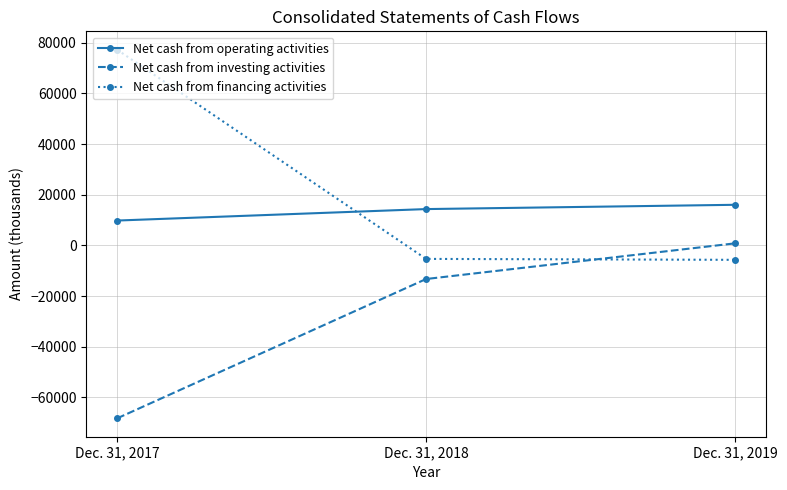

Does the chart display data point markers on the line(s)?

Yes